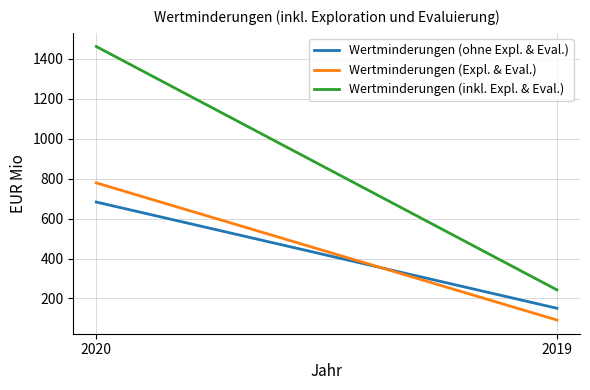

True or false: Wertminderungen (Expl. & Eval.) has a value of 92 at 2019.

True